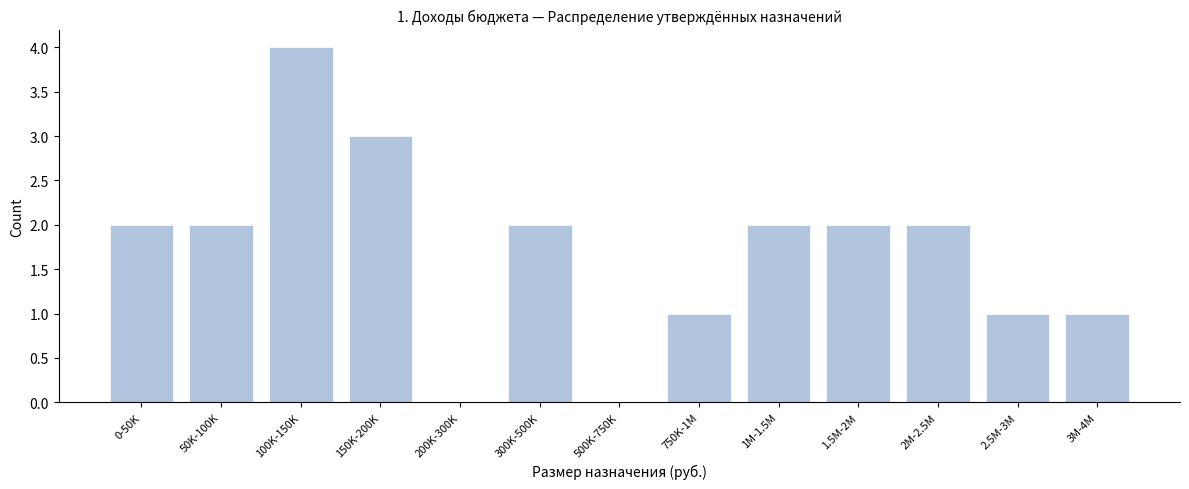

Reading right to left, list all the values displayed in this chart.

3M-4M=1	2.5M-3M=1	2M-2.5M=2	1.5M-2M=2	1M-1.5M=2	750K-1M=1	500K-750K=0	300K-500K=2	200K-300K=0	150K-200K=3	100K-150K=4	50K-100K=2	0-50K=2